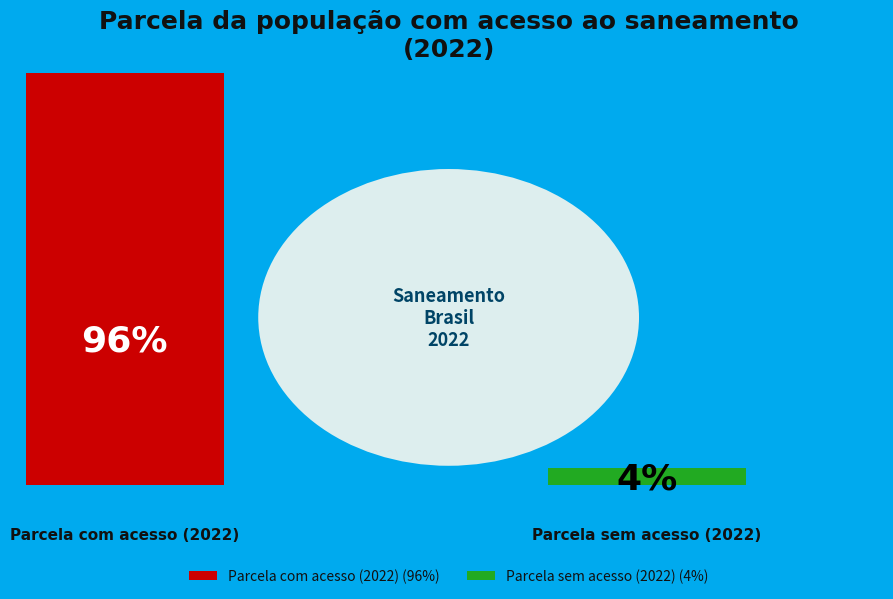

Count the number of slices in the pie.

2